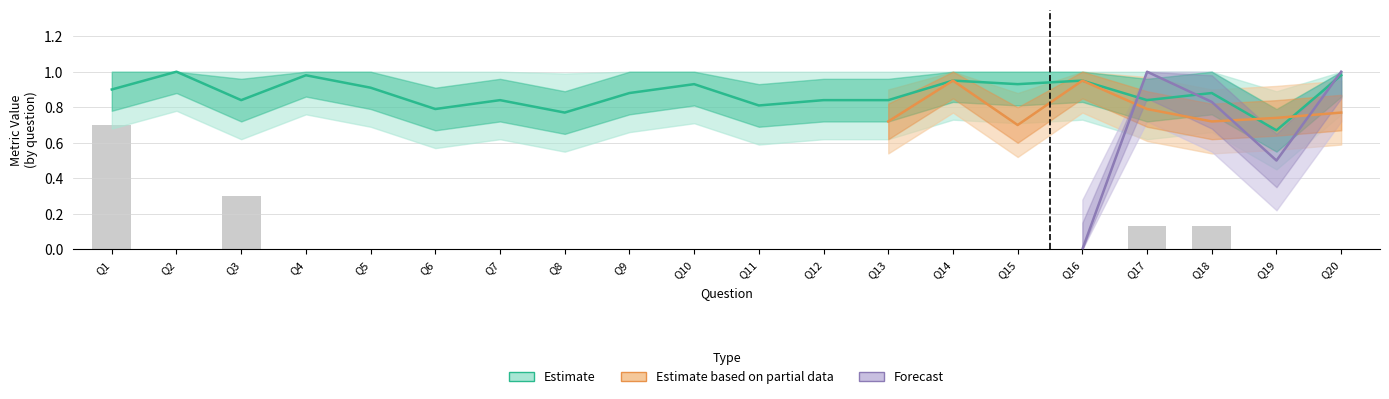

At how many categories does at least one series exceed 0?

20